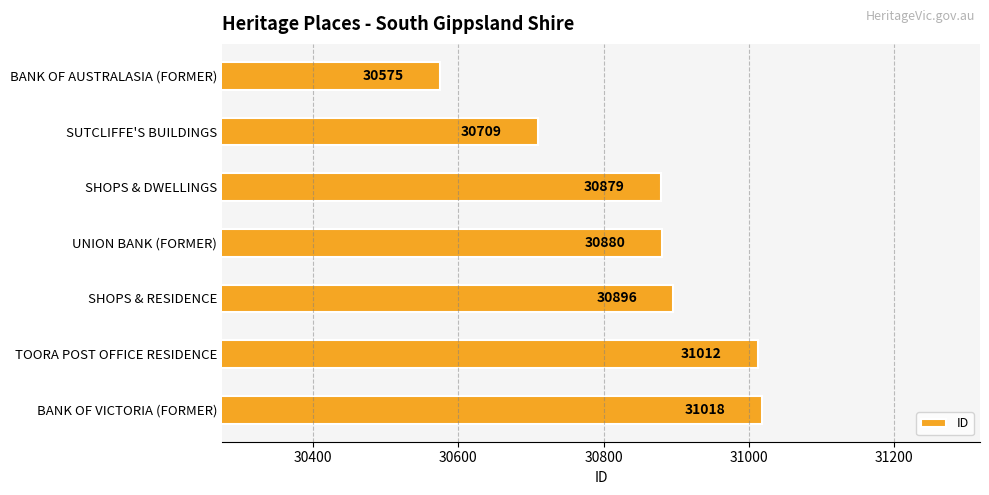

True or false: the data shows 30879 at SHOPS & DWELLINGS.

True